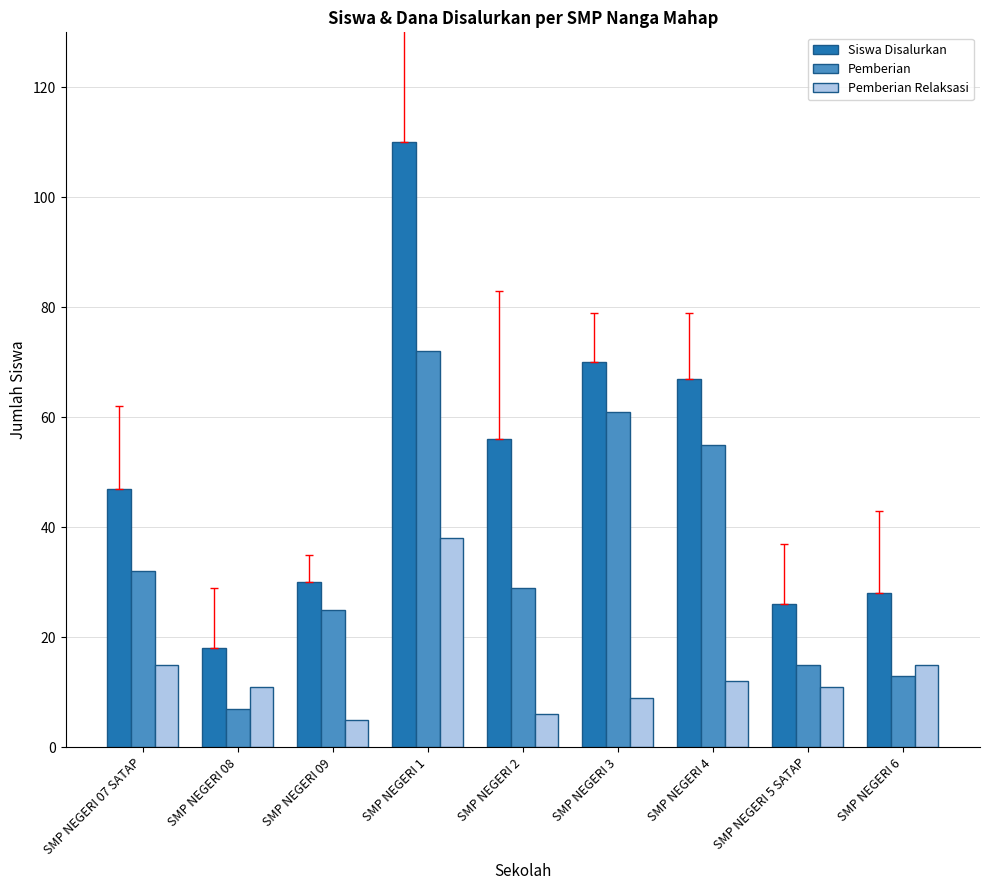

Which series changed the most between SMP NEGERI 2 and SMP NEGERI 4?

Pemberian